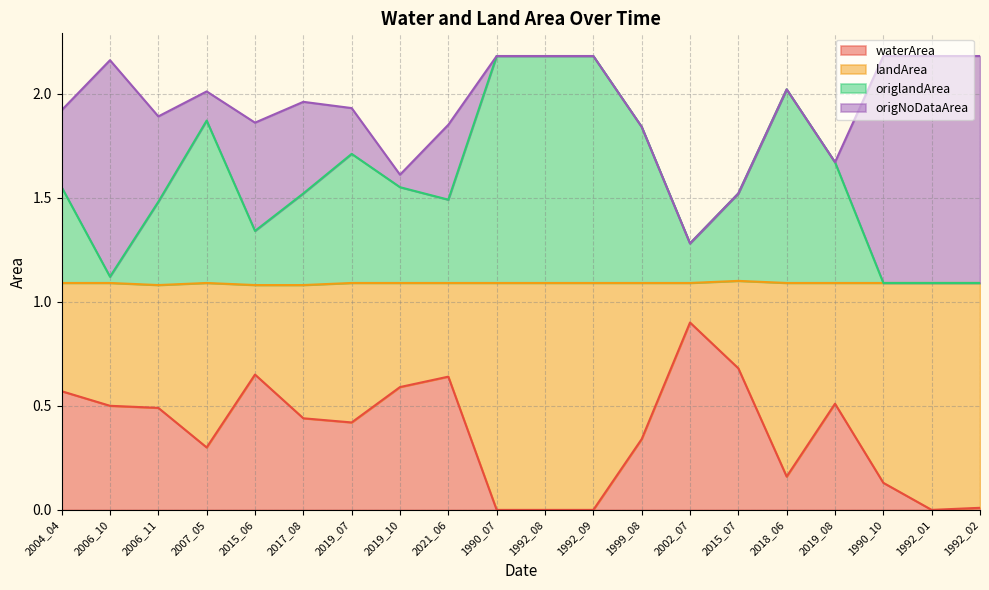

What position from the right is 2015_07?

6